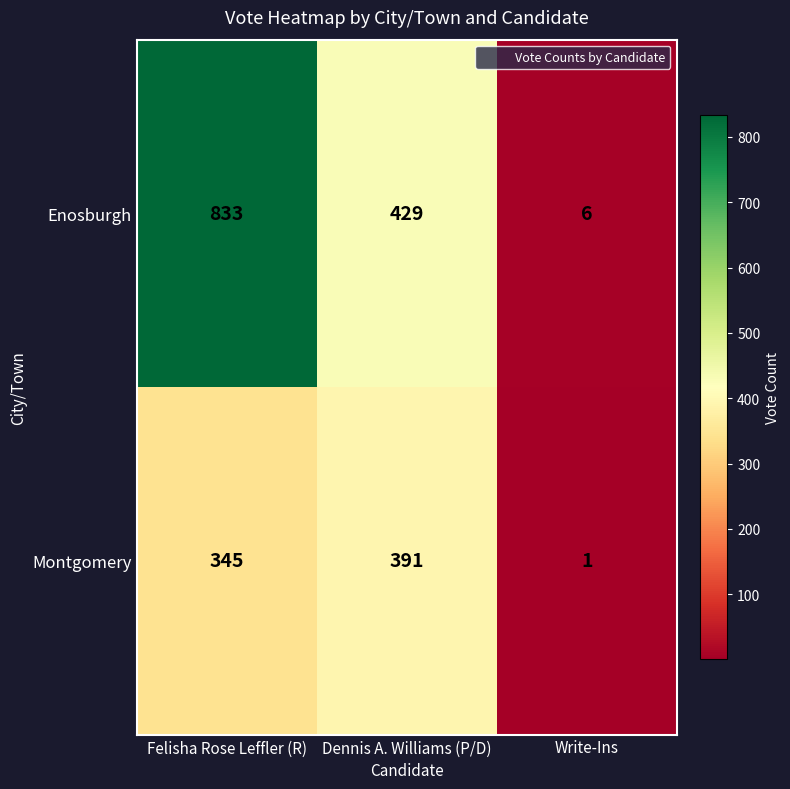

What is the difference between the highest and lowest values at Dennis A. Williams (P/D)?

38